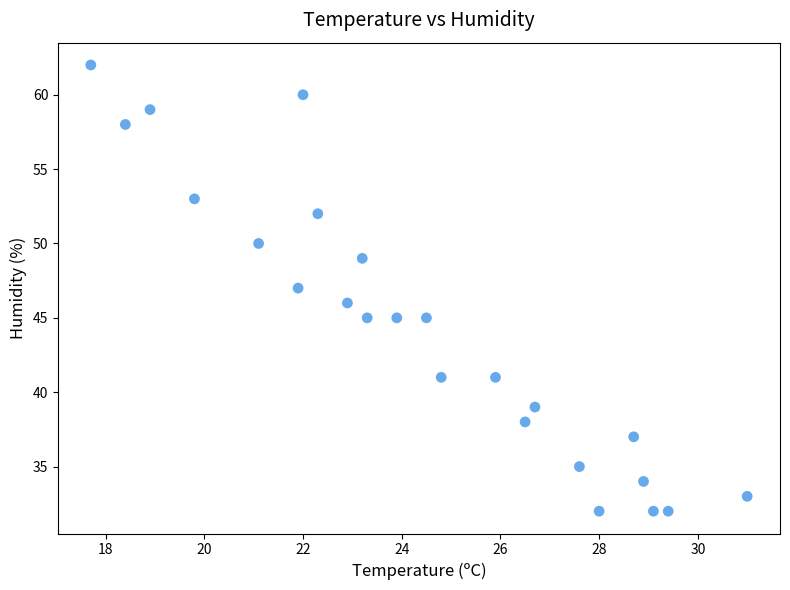

What is the range of Y values (max minus min)?

30